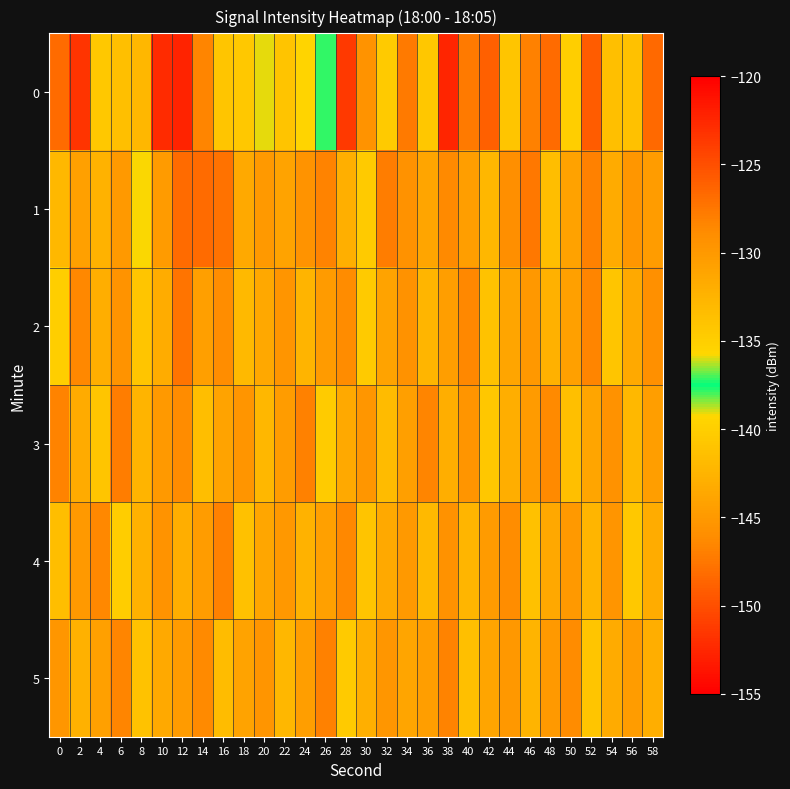

Rank the series by their maximum value, from lowest to highest.

4, 5, 3, 2, 1, 0